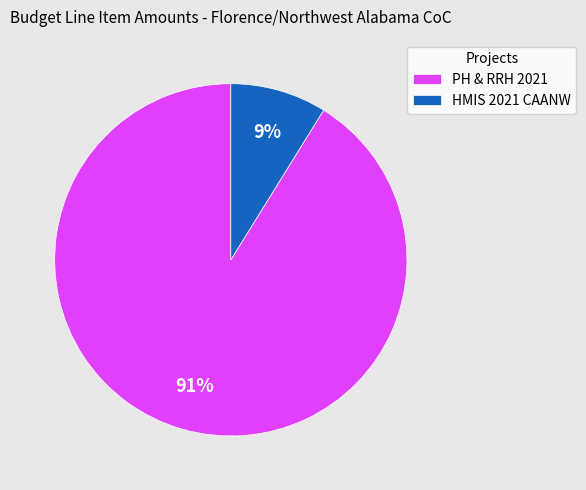

To the nearest percent, what is the average slice percentage?

50%